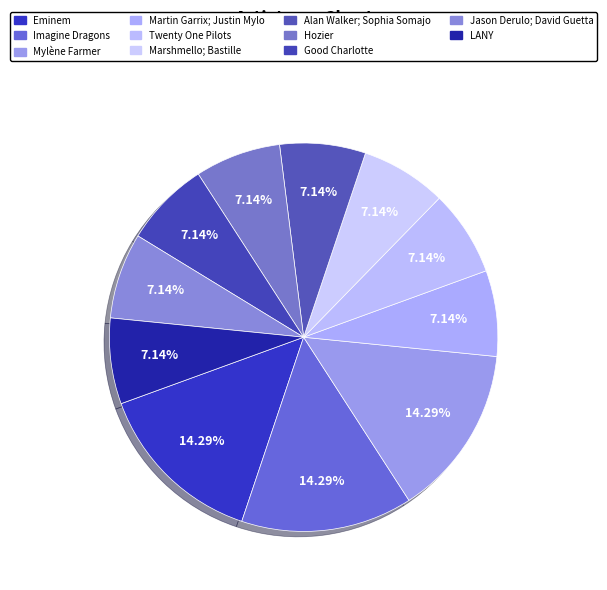

Count the number of slices in the pie.

11